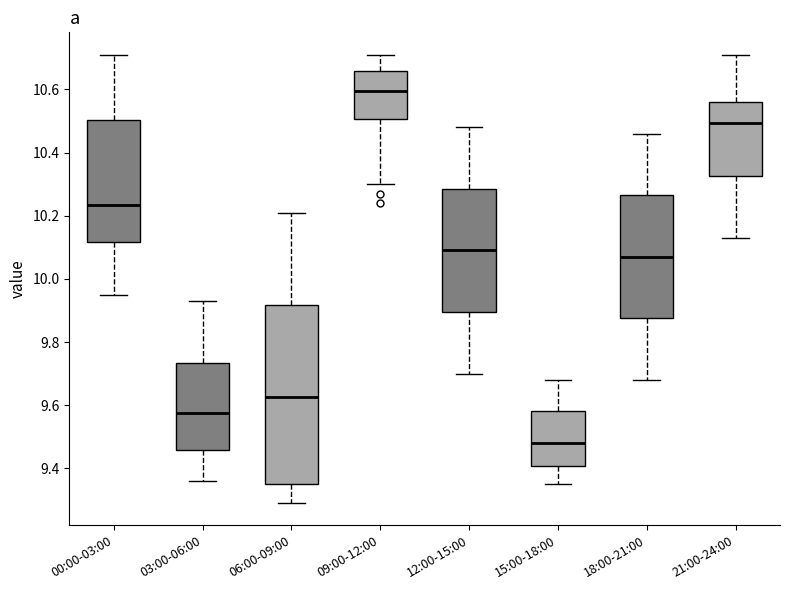

Reading left to right, transcribe this box plot: for each box, give where its median line is, the range the box spans, and where its two whiskers end, as read against the y-axis. The values are not printed on the chart, so give them approximately, as read against the axis.

00:00-03:00: median 10.24, box 10.12 to 10.50, whiskers 9.96 to 10.72
03:00-06:00: median 9.58, box 9.46 to 9.74, whiskers 9.36 to 9.94
06:00-09:00: median 9.62, box 9.36 to 9.92, whiskers 9.30 to 10.22
09:00-12:00: median 10.60, box 10.50 to 10.66, whiskers 10.30 to 10.72
12:00-15:00: median 10.10, box 9.90 to 10.28, whiskers 9.70 to 10.48
15:00-18:00: median 9.48, box 9.40 to 9.58, whiskers 9.36 to 9.68
18:00-21:00: median 10.08, box 9.88 to 10.26, whiskers 9.68 to 10.46
21:00-24:00: median 10.50, box 10.32 to 10.56, whiskers 10.14 to 10.72